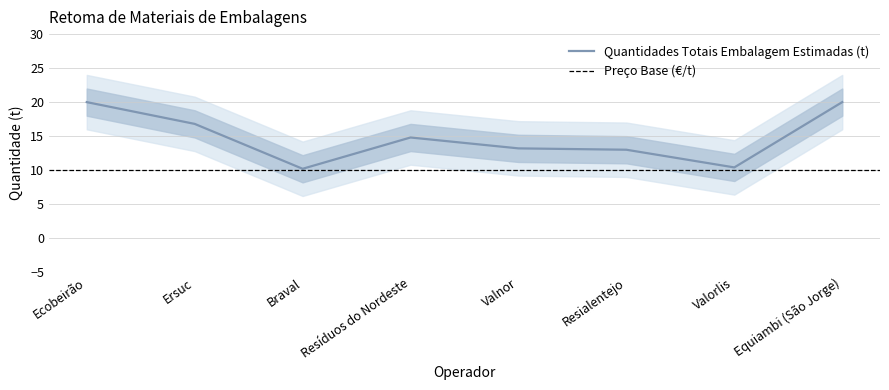

True or false: there are more than 0 points higher than both neighbors.

True